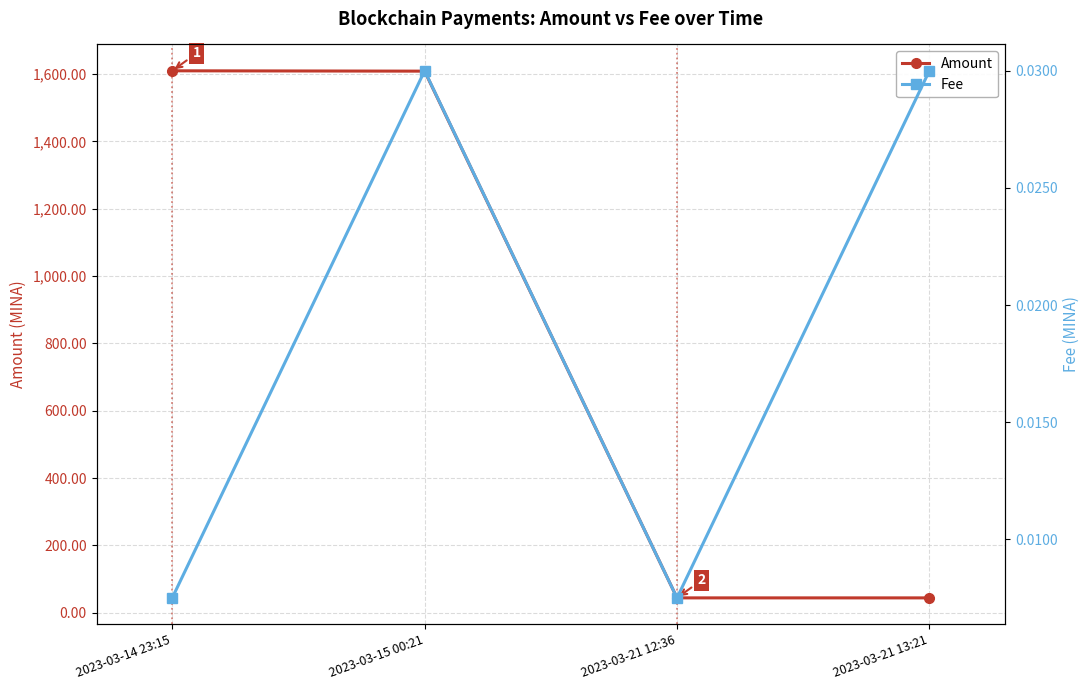

How many interior local peaks does the Fee series have?

1